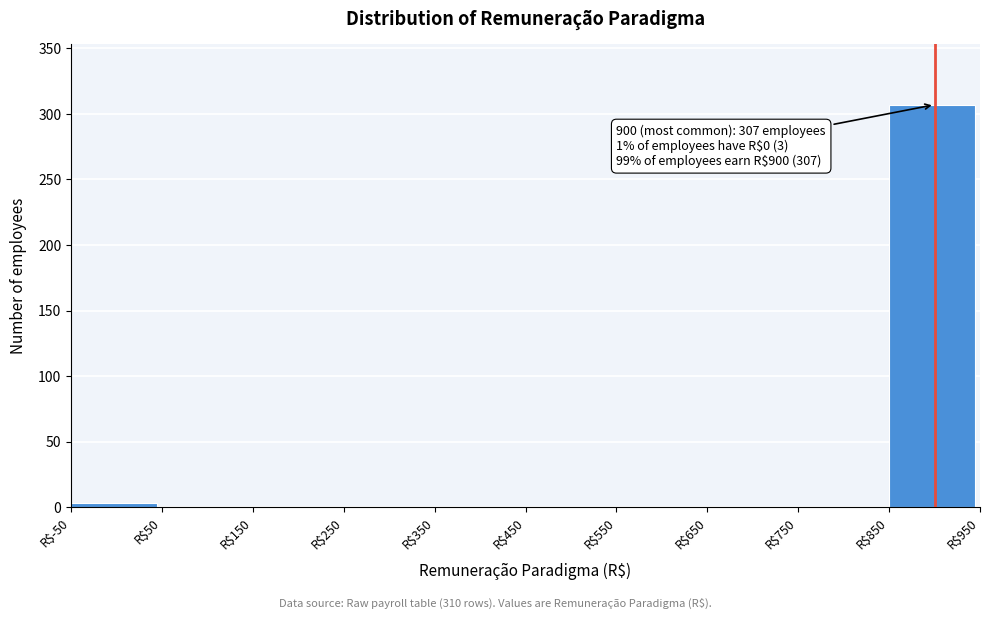

Over which range of the x-axis is the bar tallest?

850 to 950